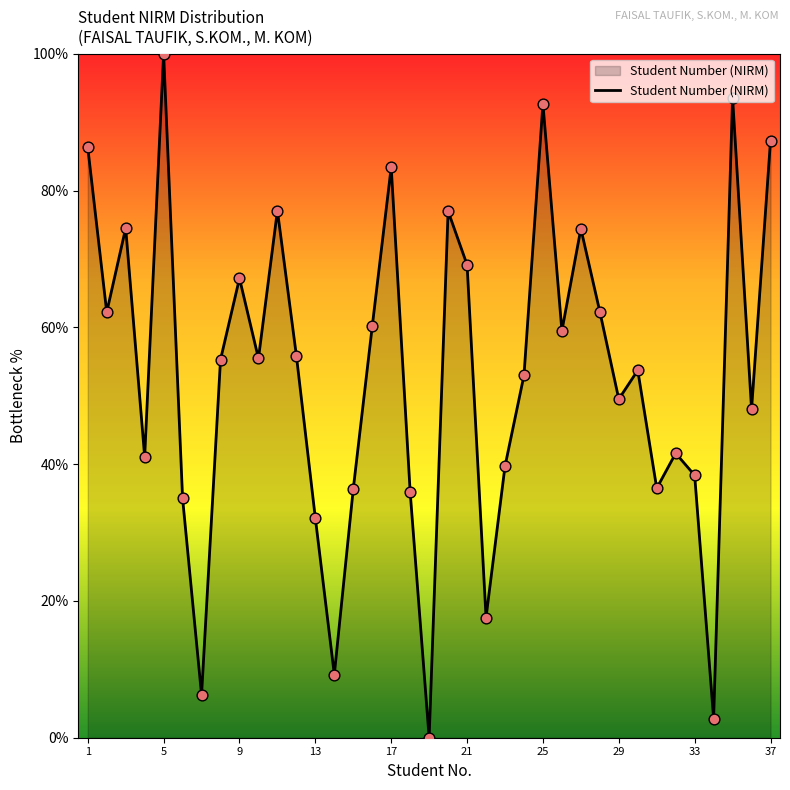

What is the difference between the maximum and minimum values?

100.0